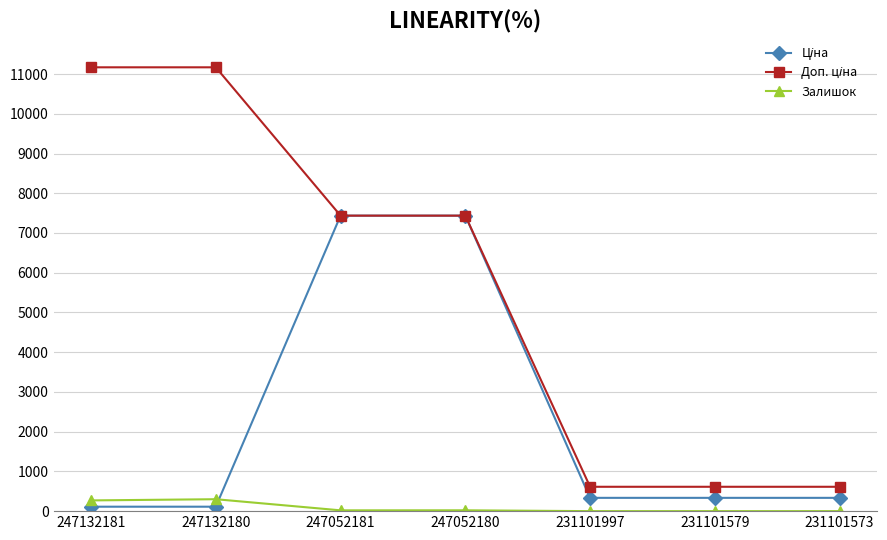

What is the difference between the highest and lowest values at 231101997?

613.0